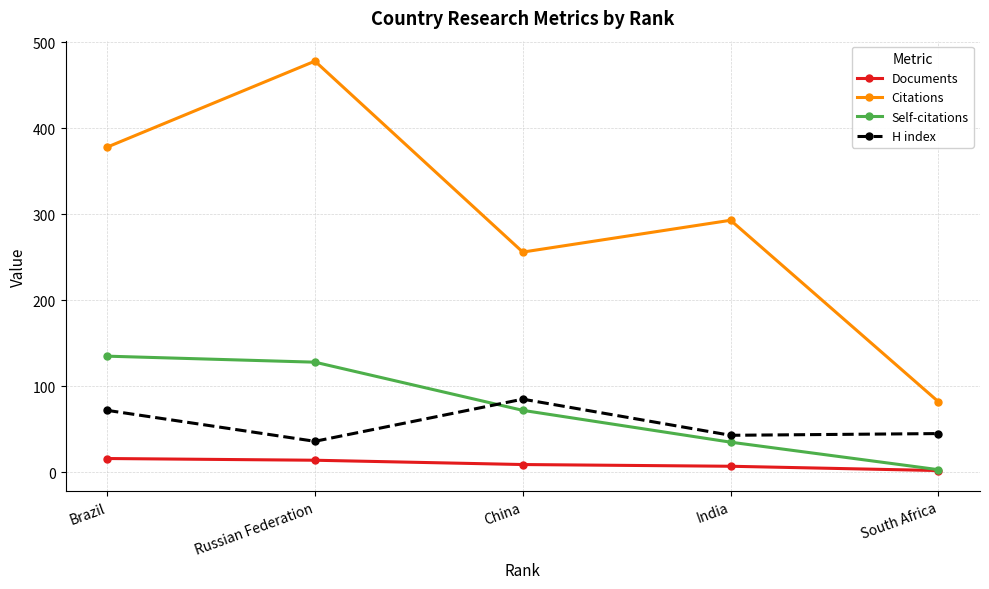

True or false: H index and Citations cross at least once.

False